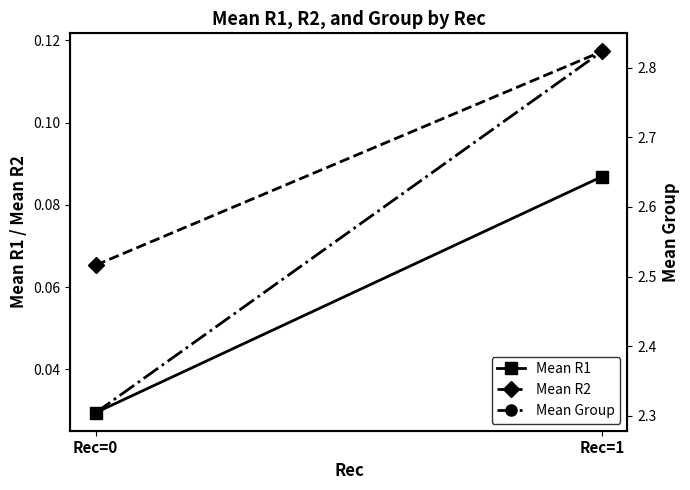

What is the value of the Mean R2 point at the 1st from the left?

0.1